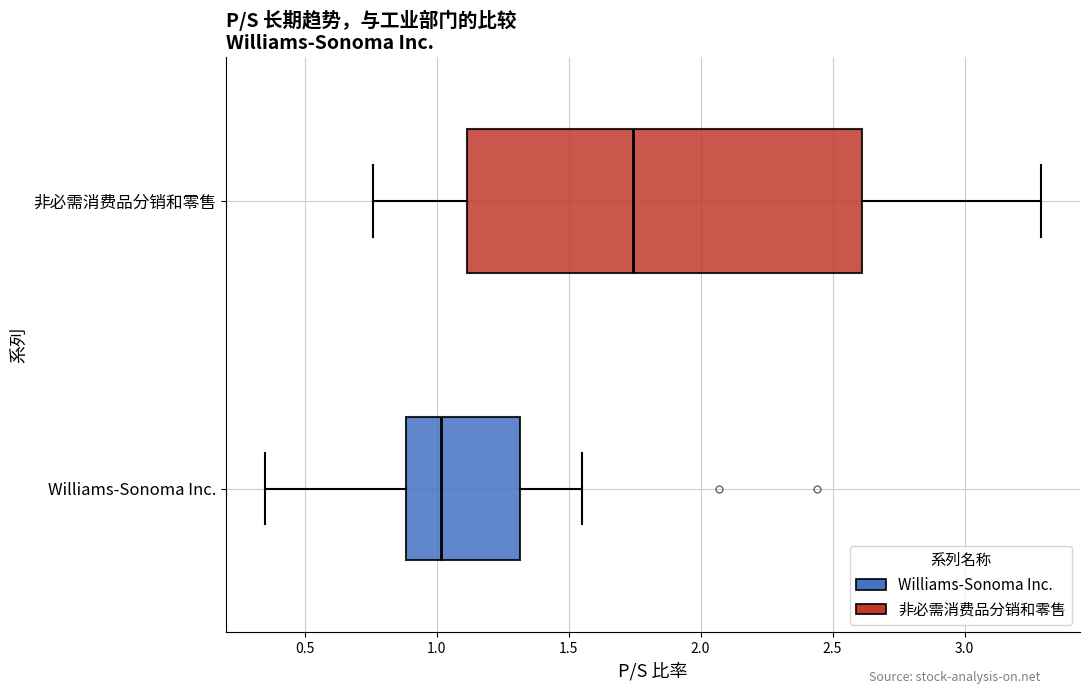

Where is the left edge of the box for 非必需消费品分销和零售 on the x-axis? The values are not printed on the chart, so give them approximately, as read against the axis.

1.10